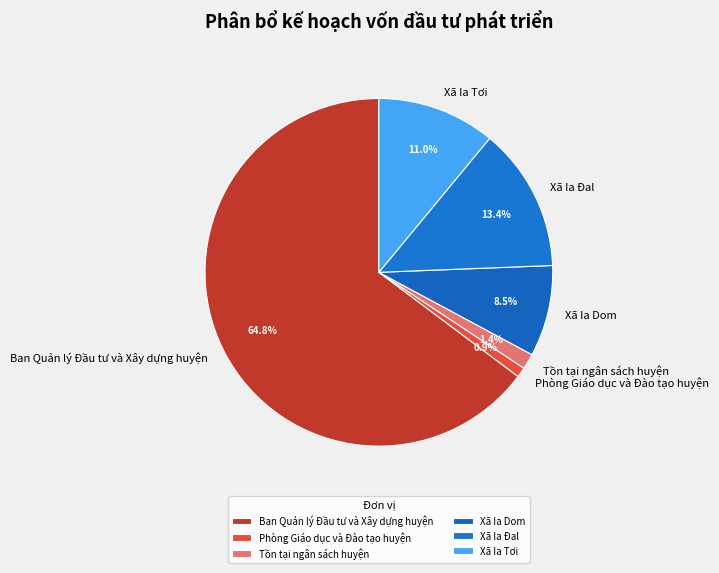

Count the number of slices in the pie.

6